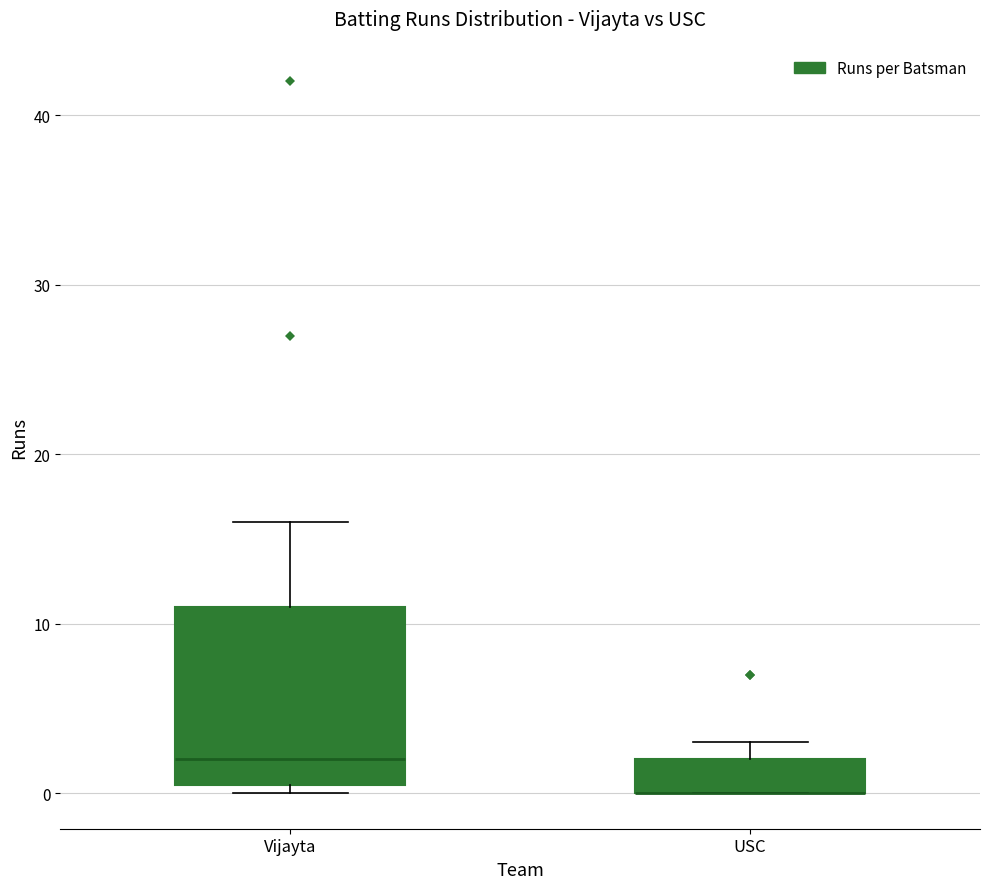

Reading left to right, read every box against the y-axis: the position of its median line, the range the box covers, and the ends of its whiskers. The values are not printed on the chart, so give them approximately, as read against the axis.

Vijayta: median 2, box 1 to 11, whiskers 0 to 16
USC: median 0 (drawn on the box's lower edge), box 0 to 2, whiskers 0 to 3